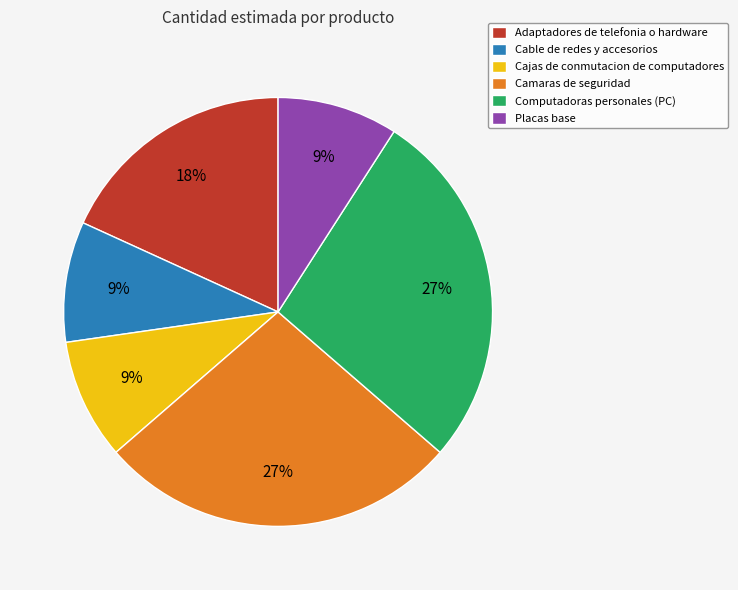

Does any single category account for the majority?

No